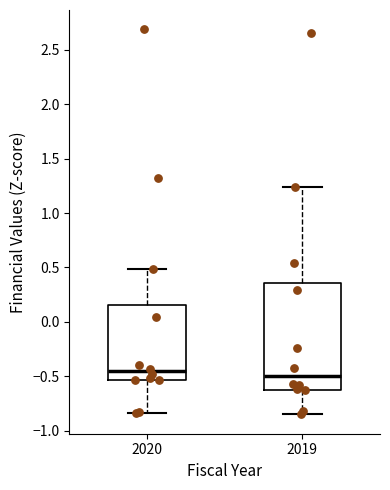

Reading left to right, read every box against the y-axis: the position of its median line, the range the box covers, and the ends of its whiskers. The values are not printed on the chart, so give them approximately, as read against the axis.

2020: median -0.45, box -0.55 to 0.15, whiskers -0.85 to 0.50
2019: median -0.50, box -0.60 to 0.35, whiskers -0.85 to 1.25